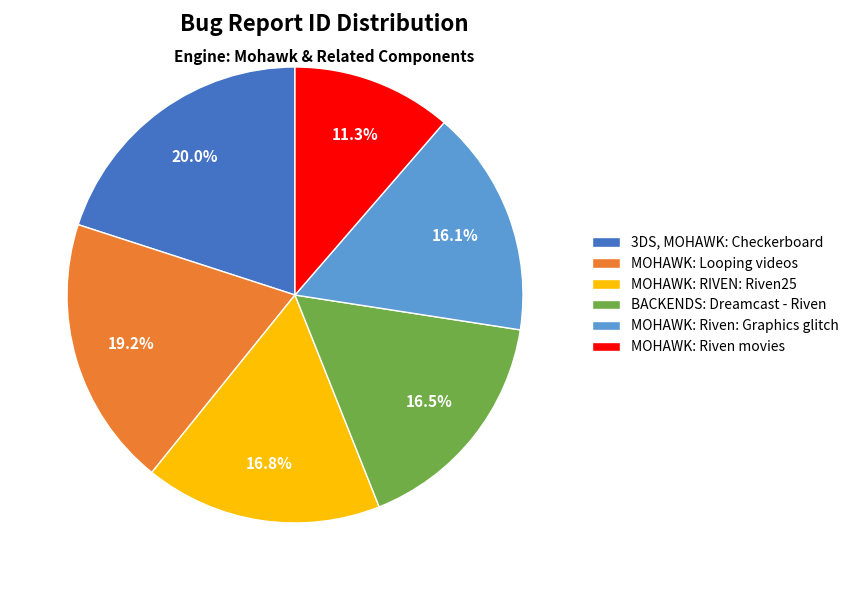

True or false: MOHAWK: Looping videos accounts for 34% of the total.

False